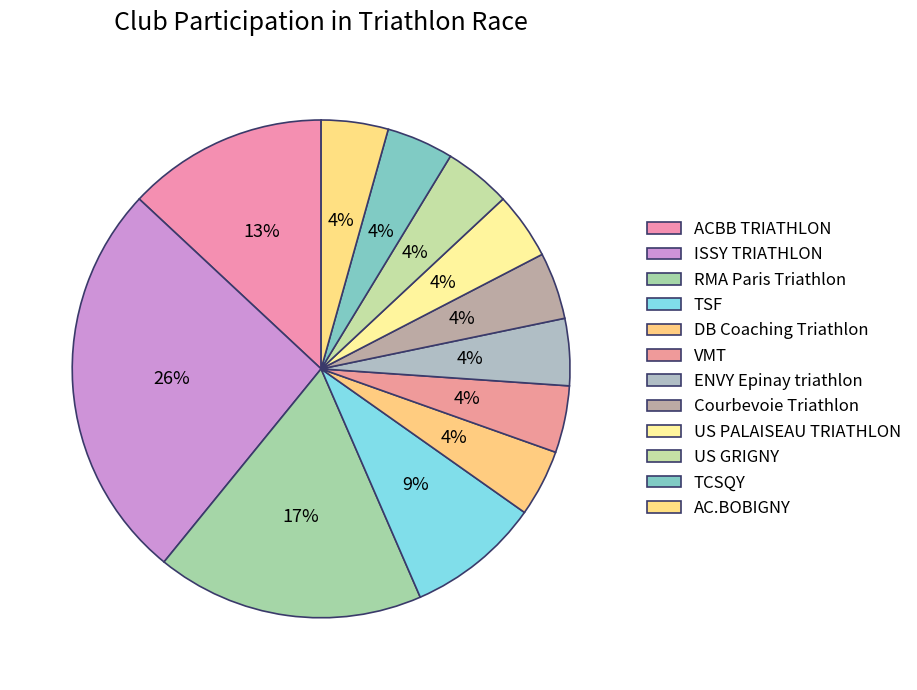

Count the number of slices in the pie.

12